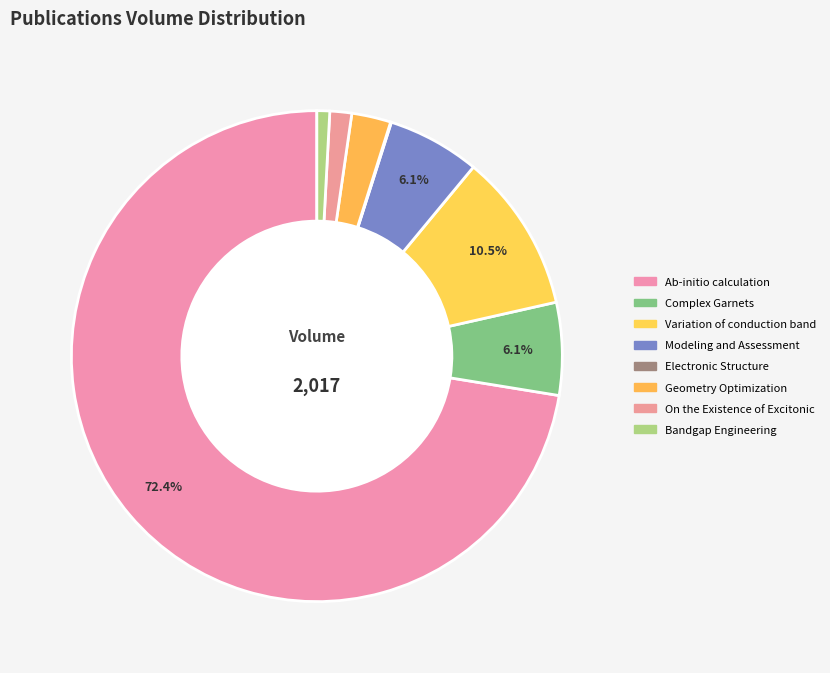

Is it true that Bandgap Engineering is 1% of the pie?

True